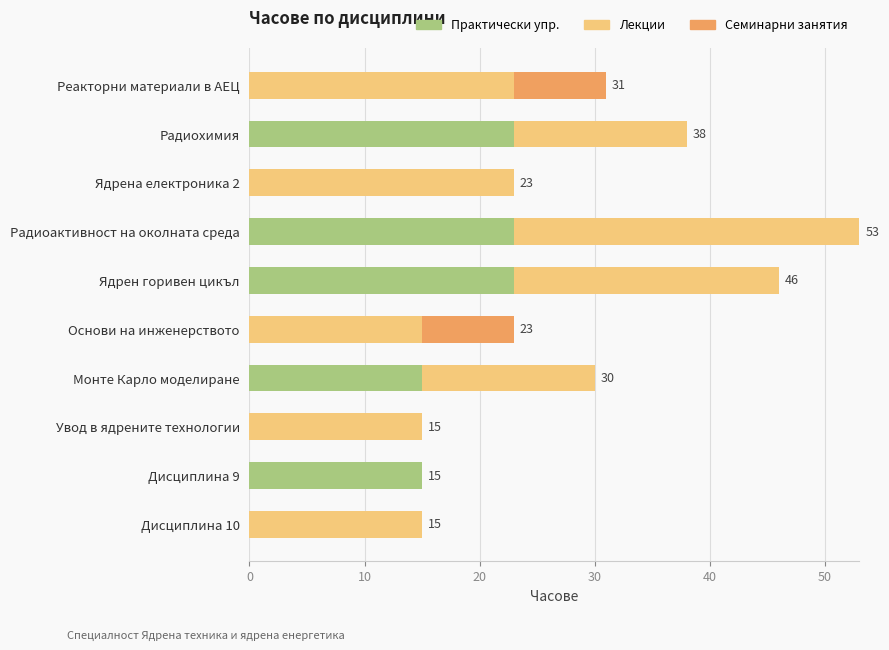

What is the highest value of the Практически упр. series?

23